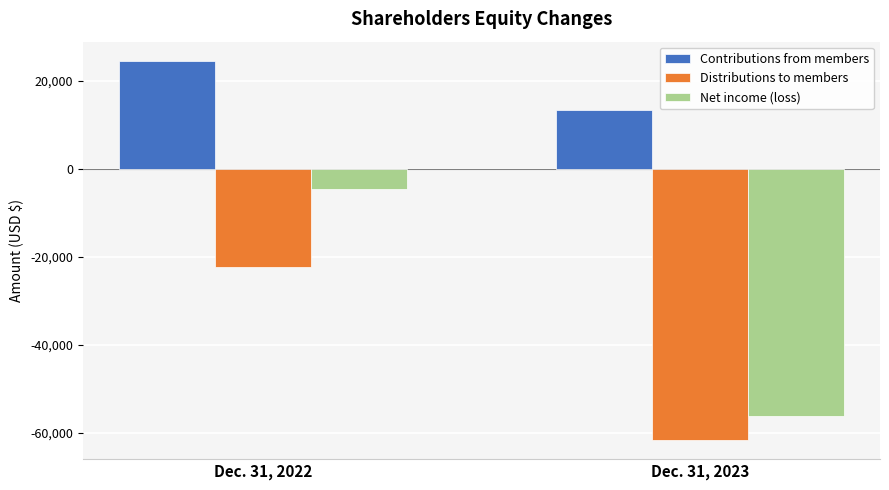

Which series changed the most between Dec. 31, 2022 and Dec. 31, 2023?

Net income (loss)